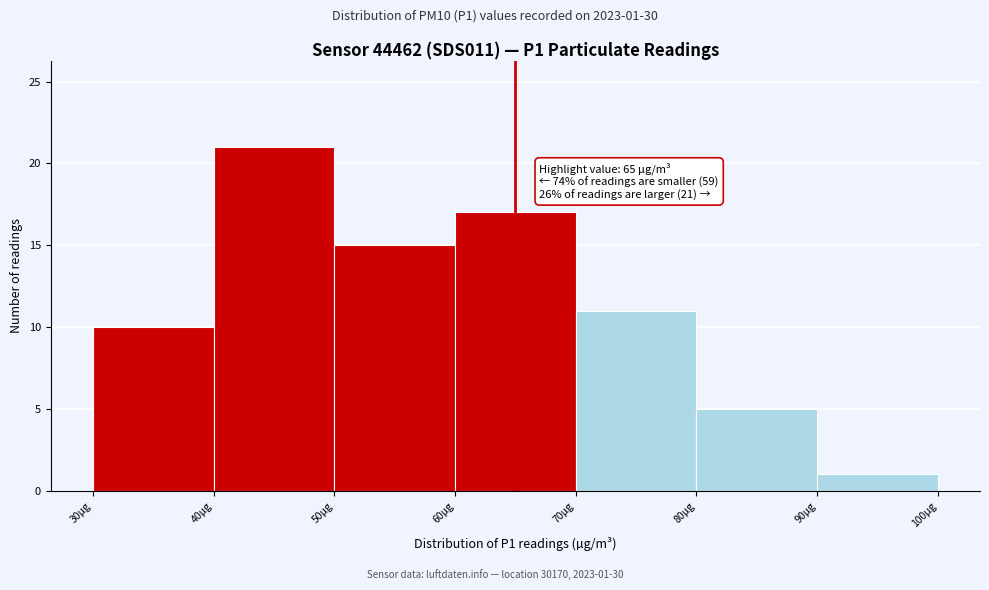

Which range on the x-axis has the tallest bar?

40 to 50